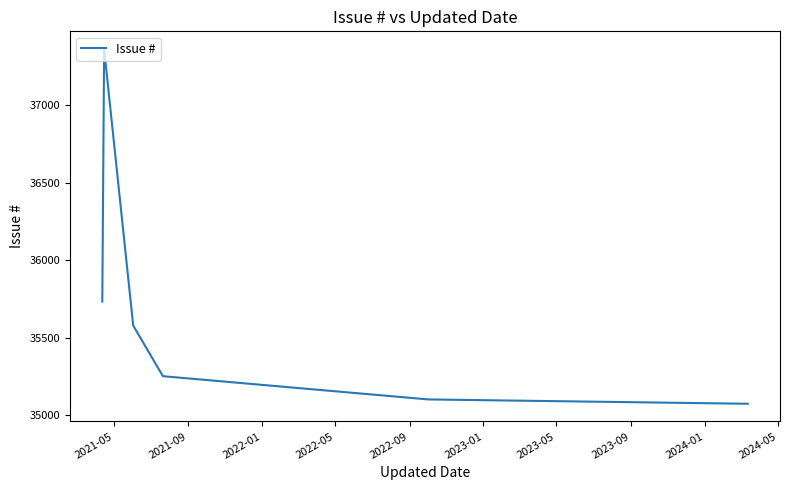

What is the greatest value displayed?

37364